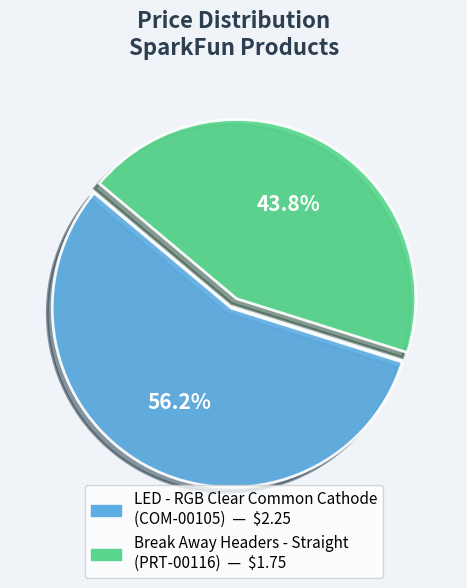

How many segments does this pie chart have?

2